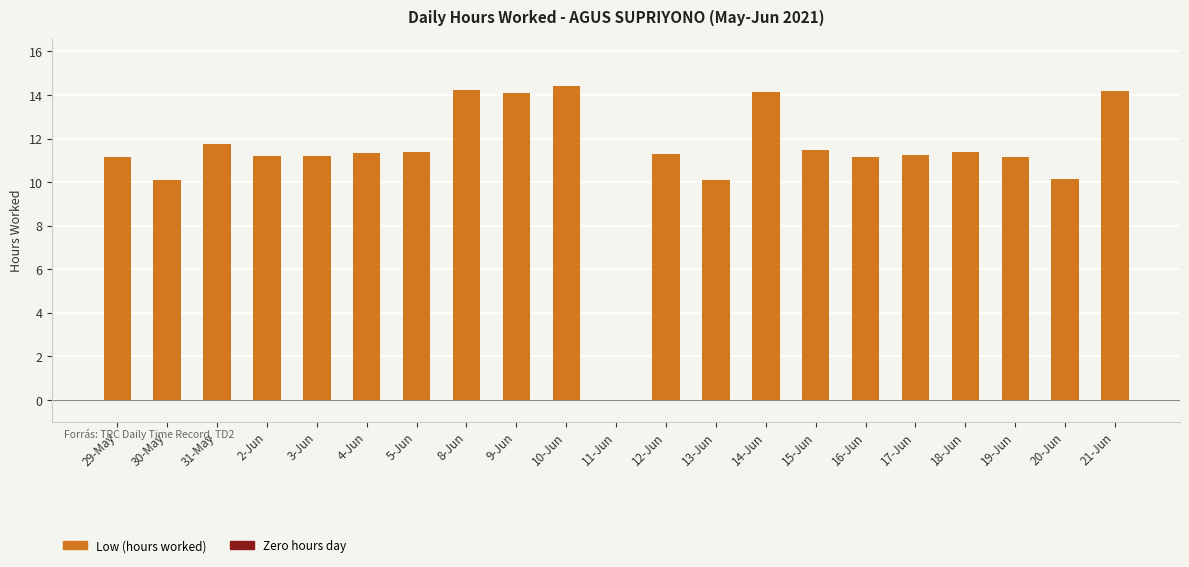

How many positive values are there?

20